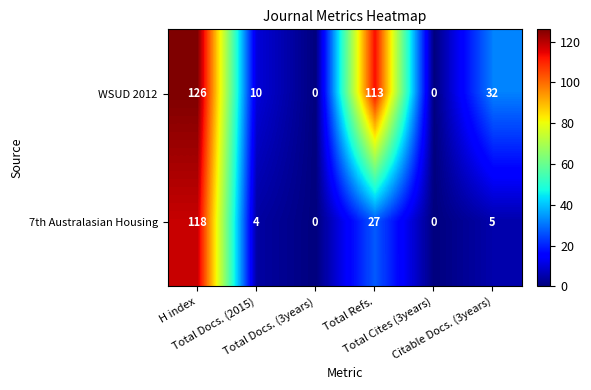

What is the difference between the maximum and minimum values in the 7th Australasian Housing series?

118